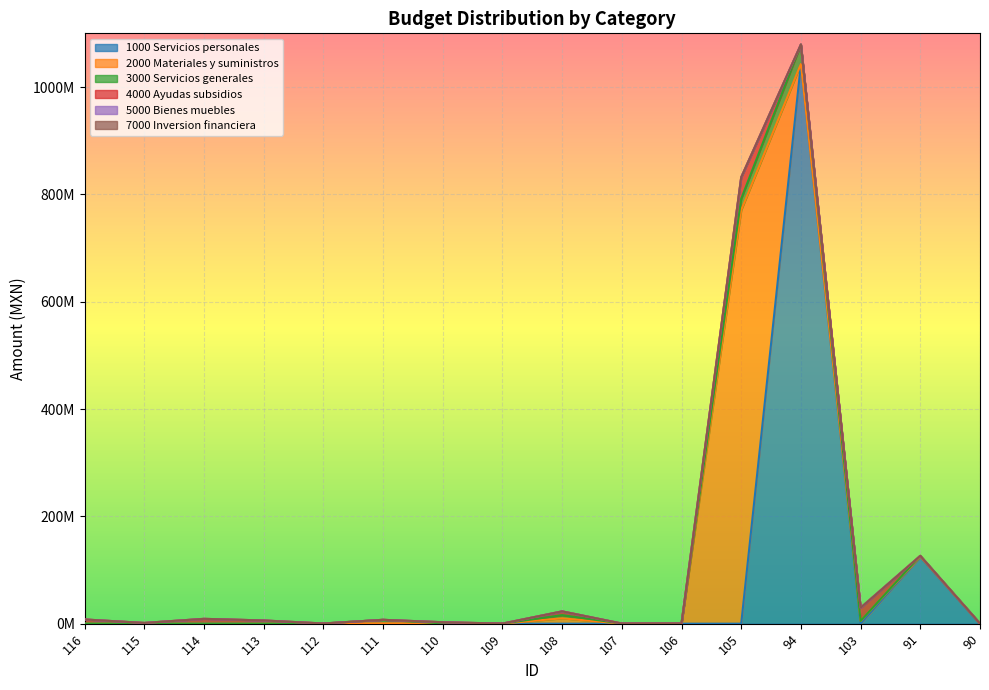

Rank the series at 107 from lowest to highest value.

1000 Servicios personales, 4000 Ayudas subsidios, 5000 Bienes muebles, 7000 Inversion financiera, 2000 Materiales y suministros, 3000 Servicios generales